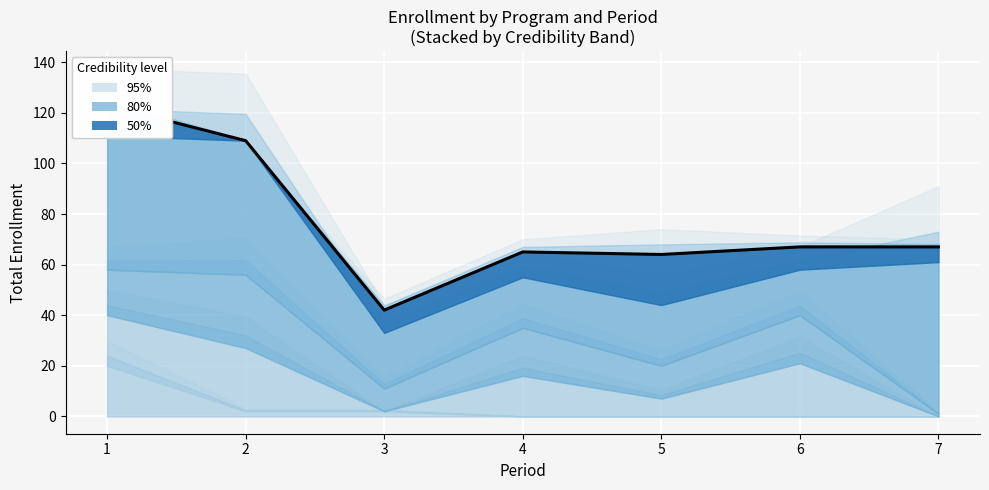

At which category does the data reach its first local valley?

3